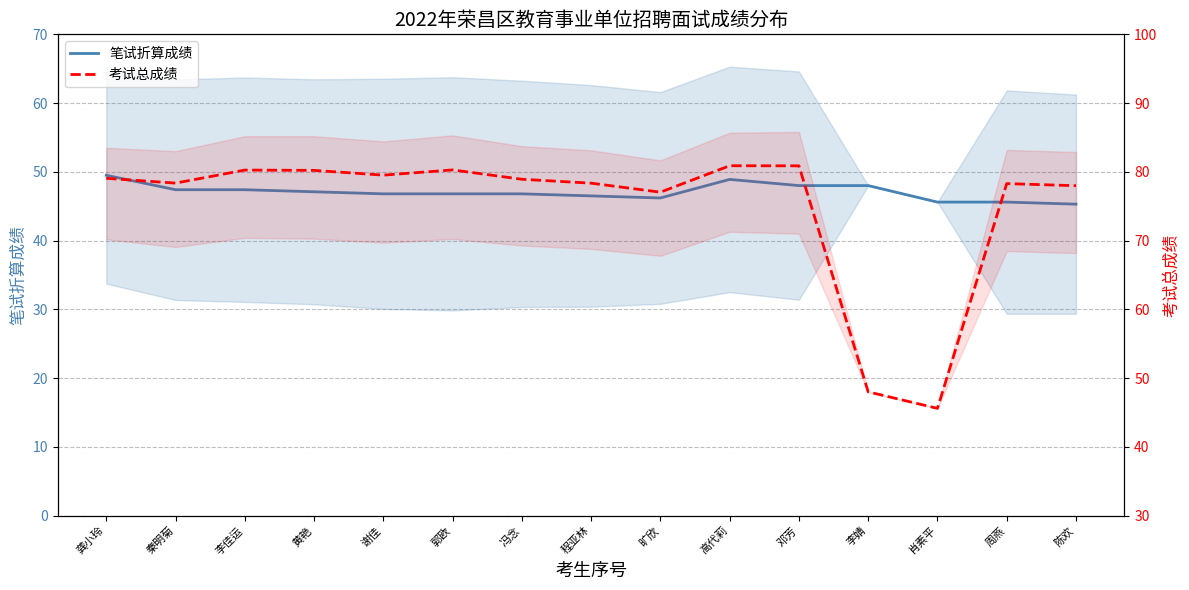

Which series has the largest range (max minus min)?

考试总成绩